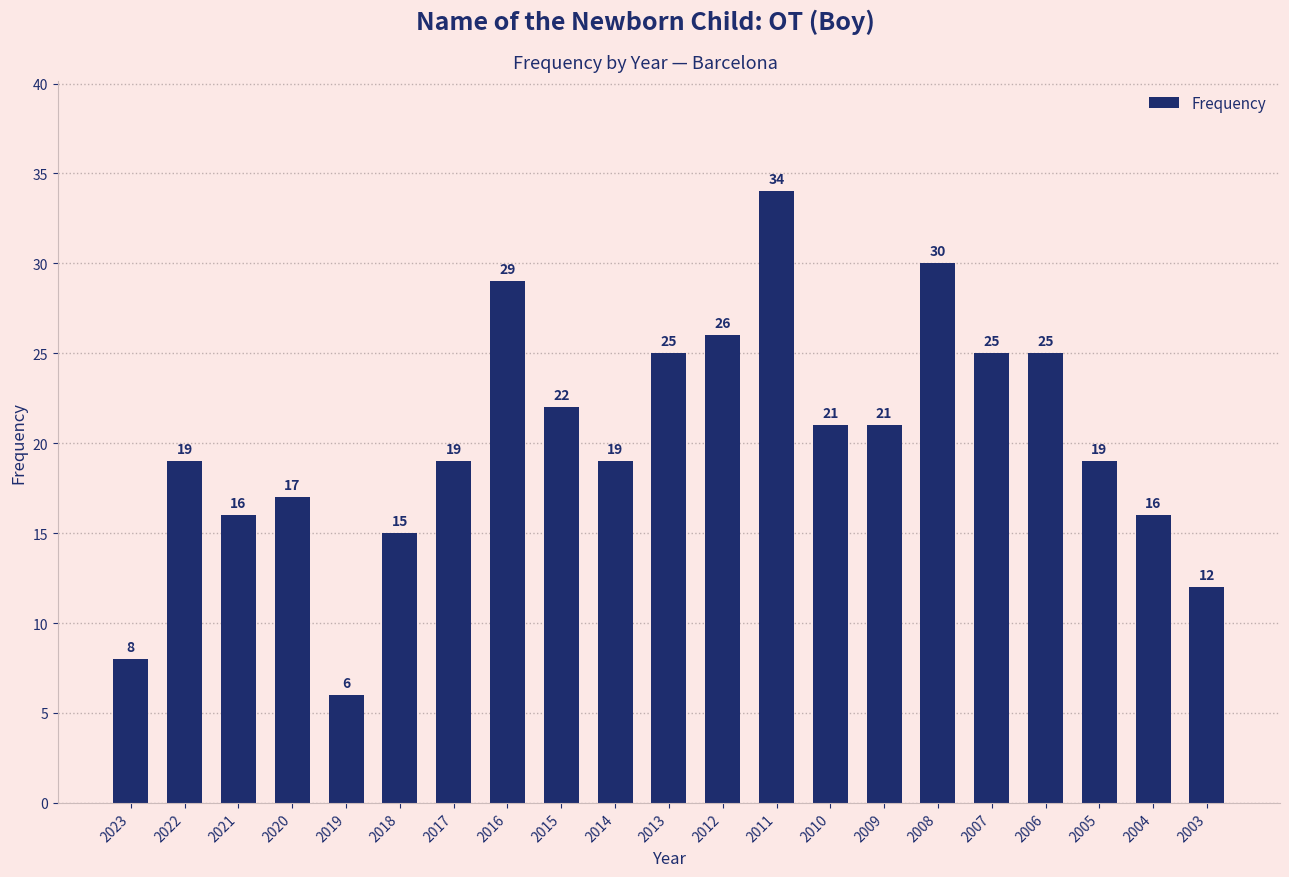

What is the minimum value shown in the chart?

6